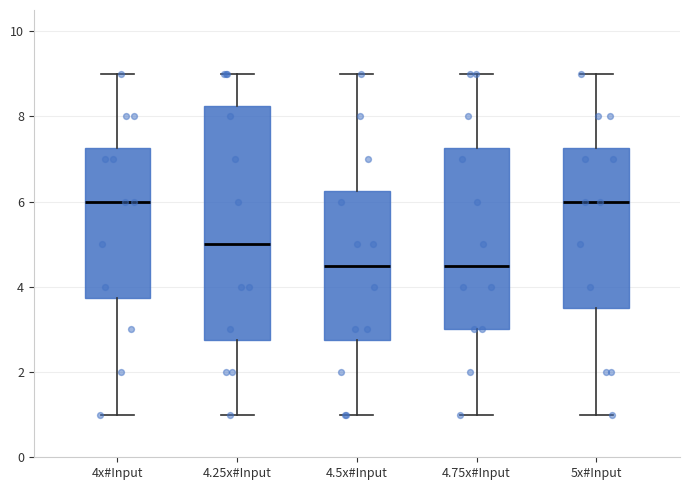

Comparing the boxes themselves (not the whiskers), which one is the tallest?

4.25x#Input